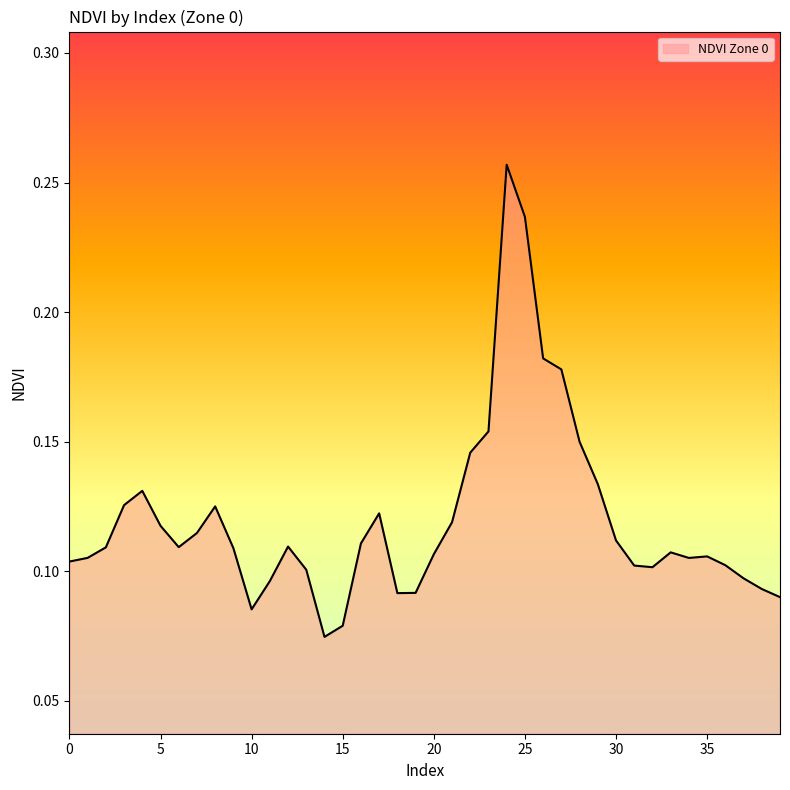

How many interior local peaks (higher than both neighbors) does the data have?

7